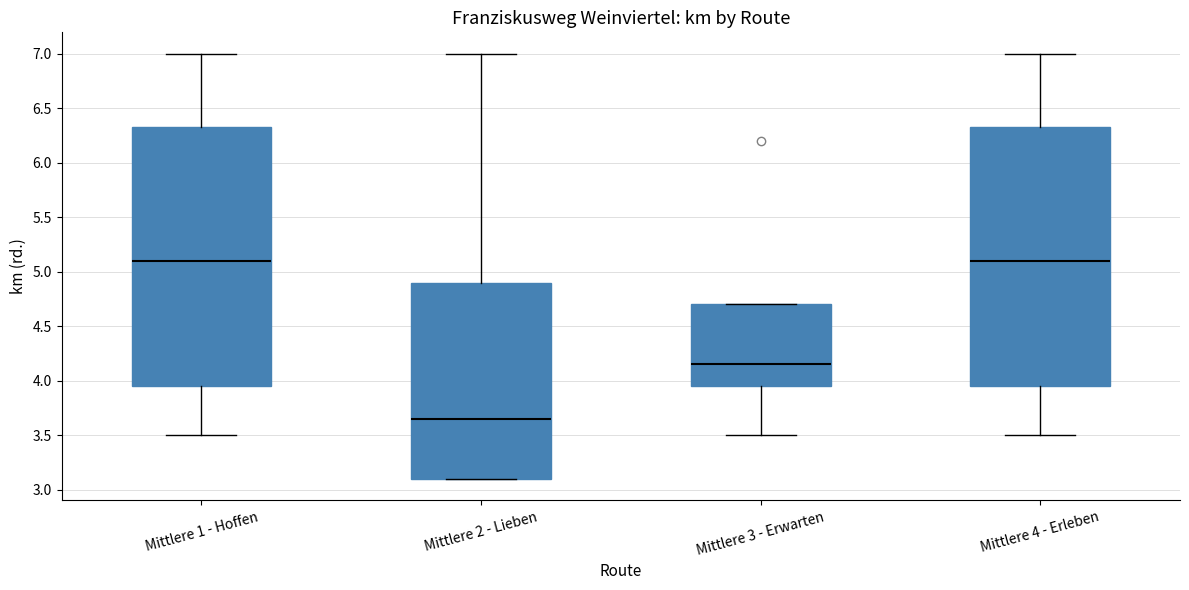

Which box has the lowest median line?

Mittlere 2 - Lieben